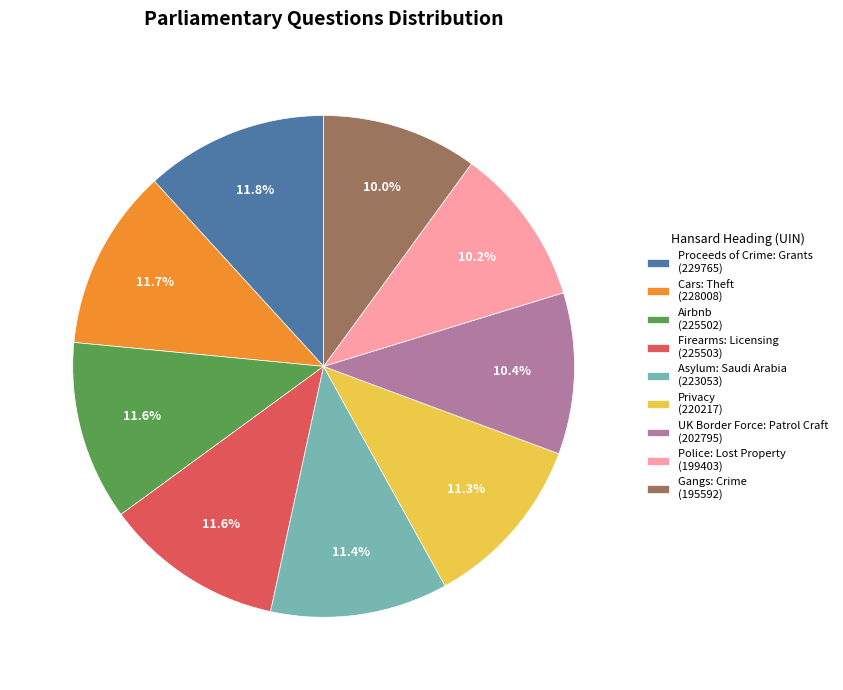

What portion of the pie excludes Police: Lost Property?

89.8%